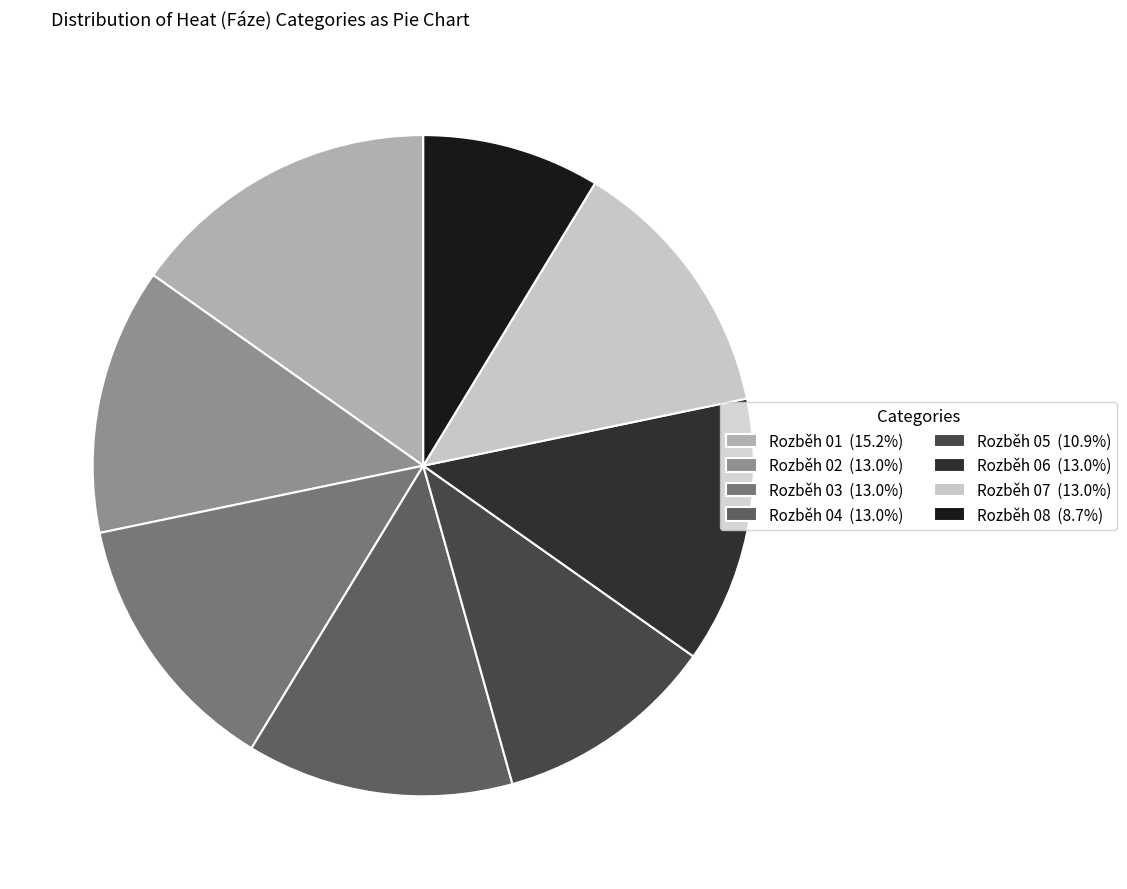

True or false: Rozběh 05 accounts for 11% of the total.

True